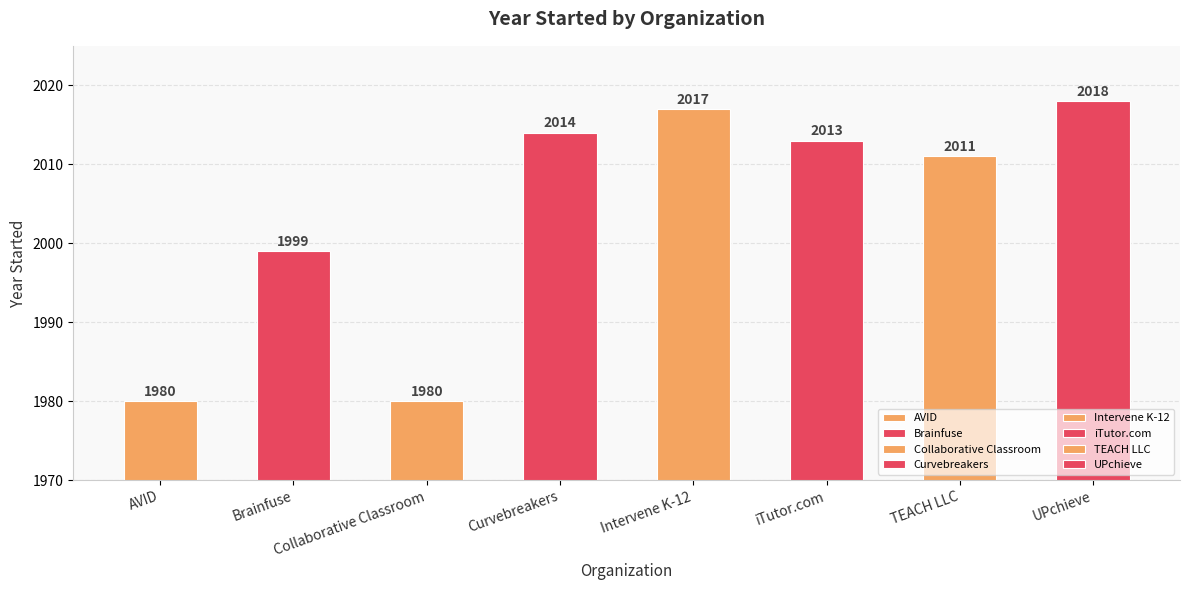

Which has a higher value, Collaborative Classroom or iTutor.com?

iTutor.com